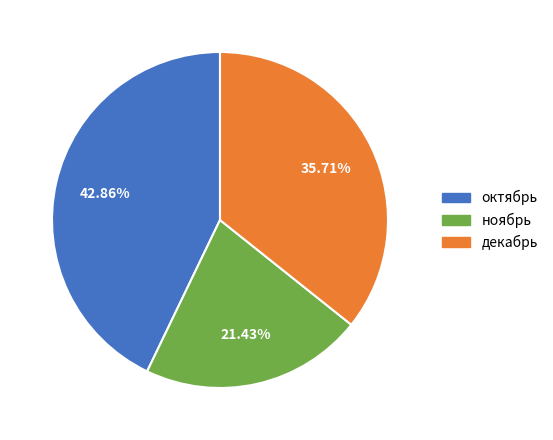

Do ноябрь and декабрь together represent more than half of the pie?

Yes